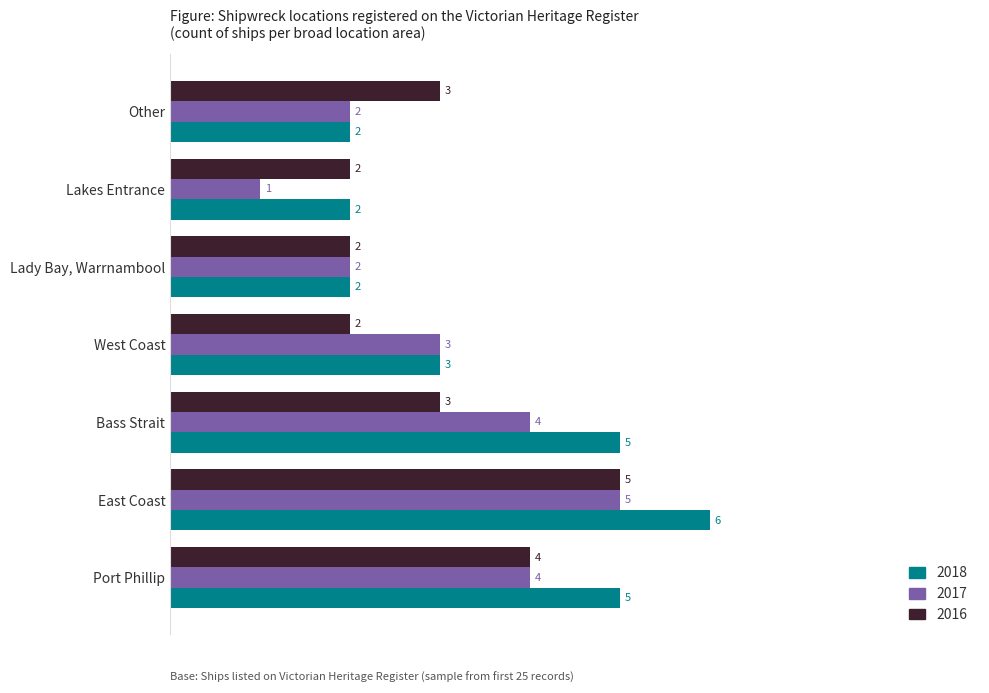

True or false: 2018 has a value of 2 at East Coast.

False